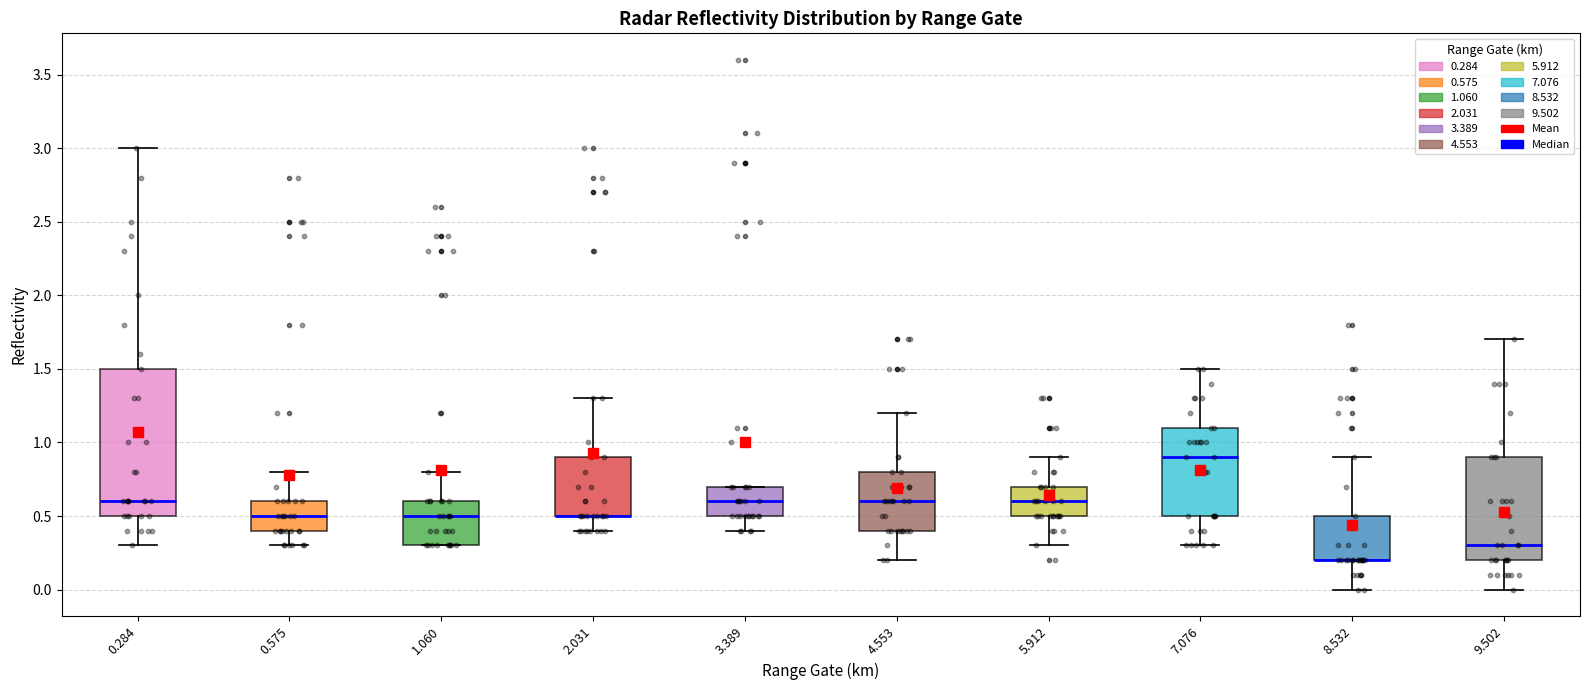

Reading left to right, read every box against the y-axis: the position of its median line, the range the box covers, and the ends of its whiskers. The values are not printed on the chart, so give them approximately, as read against the axis.

0.284: median 0.6, box 0.5 to 1.5, whiskers 0.3 to 3.0
0.575: median 0.5, box 0.4 to 0.6, whiskers 0.3 to 0.8
1.060: median 0.5, box 0.3 to 0.6, whiskers 0.3 to 0.8
2.031: median 0.5 (drawn on the box's lower edge), box 0.5 to 0.9, whiskers 0.4 to 1.3
3.389: median 0.6, box 0.5 to 0.7, whiskers 0.4 to 0.7
4.553: median 0.6, box 0.4 to 0.8, whiskers 0.2 to 1.2
5.912: median 0.6, box 0.5 to 0.7, whiskers 0.3 to 0.9
7.076: median 0.9, box 0.5 to 1.1, whiskers 0.3 to 1.5
8.532: median 0.2 (drawn on the box's lower edge), box 0.2 to 0.5, whiskers 0.0 to 0.9
9.502: median 0.3, box 0.2 to 0.9, whiskers 0.0 to 1.7